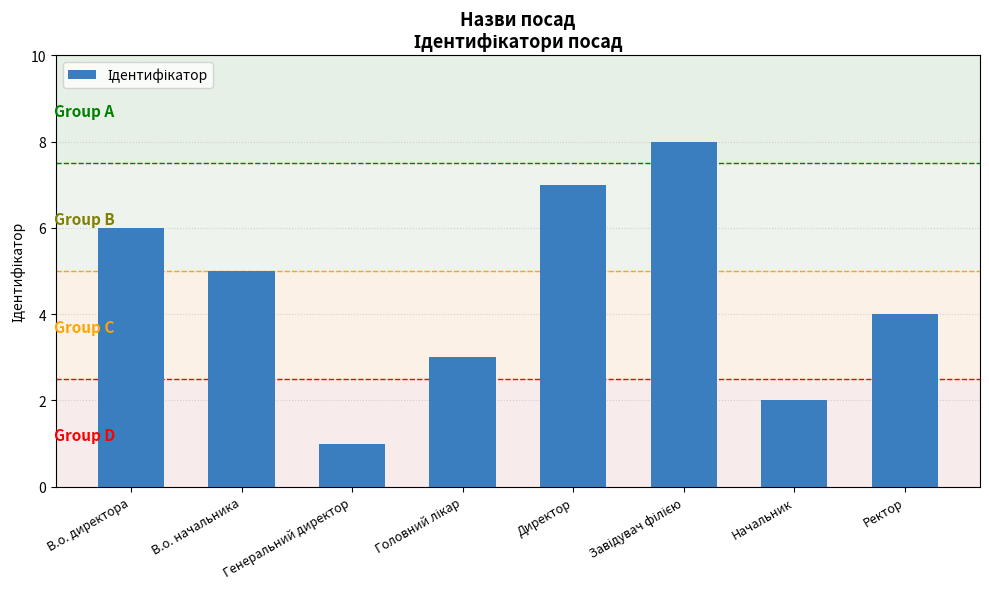

Is it true that the value at В.о. начальника is 7?

False